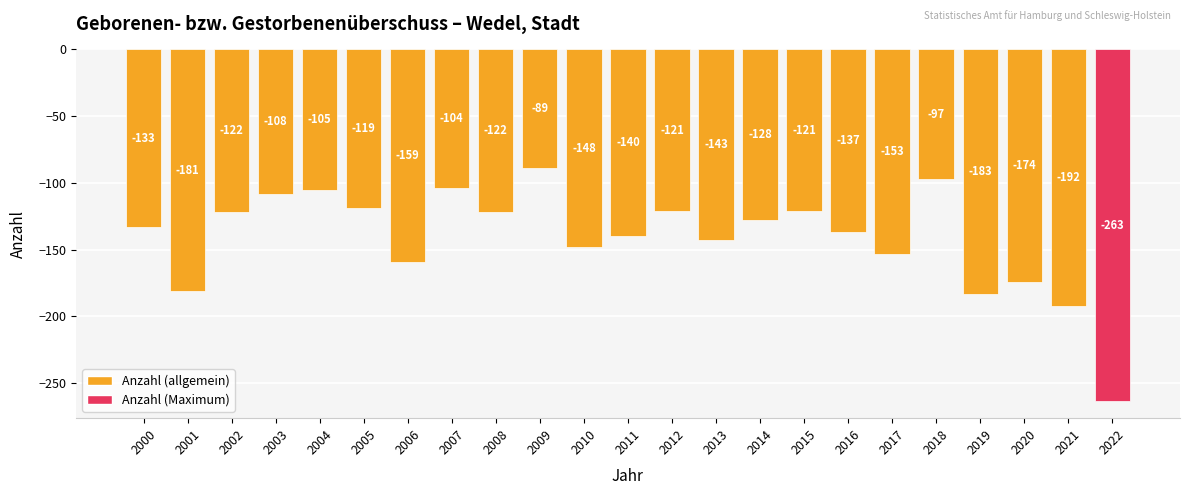

What is the approximate value at 2017?

-153